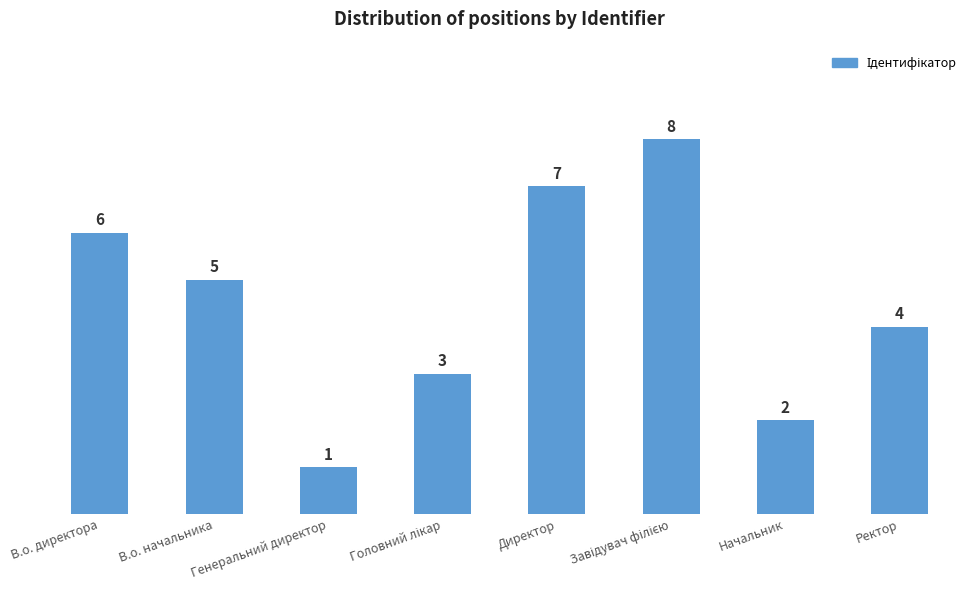

What is the value of the 2nd bar from the left?

5